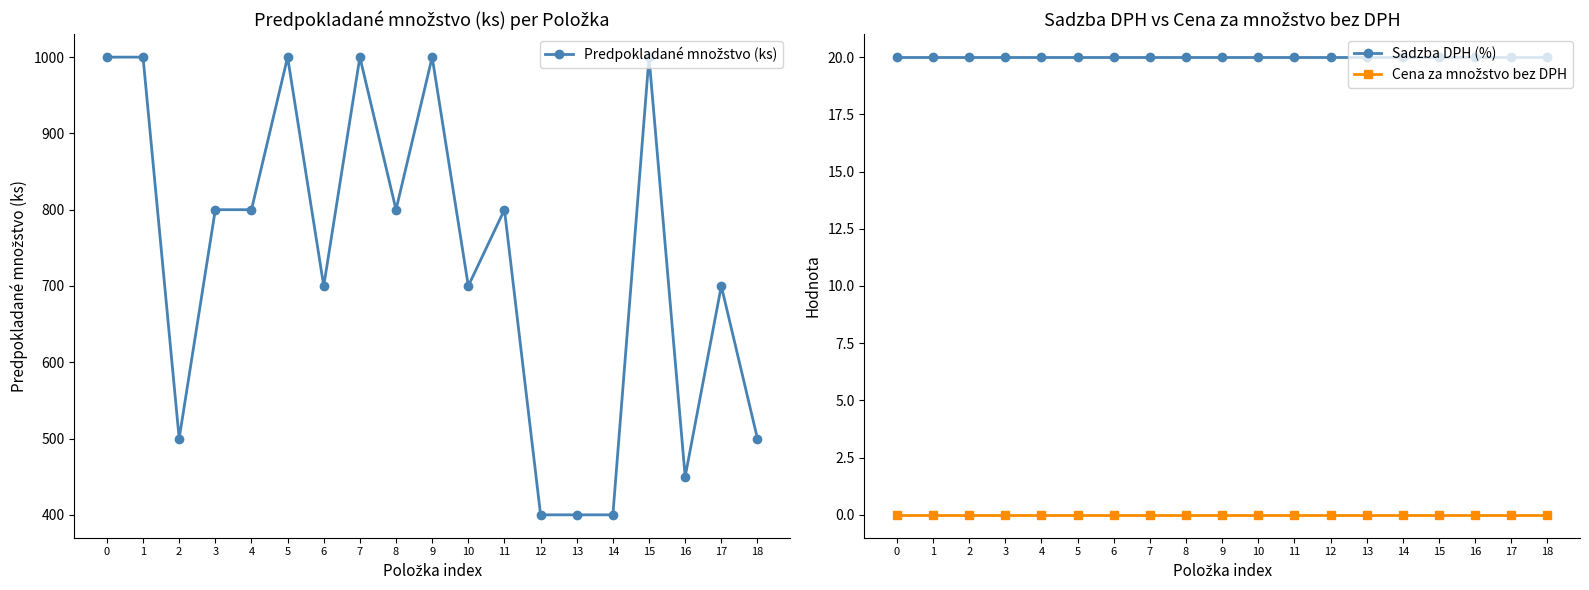

How many categories are shown in the chart?

19